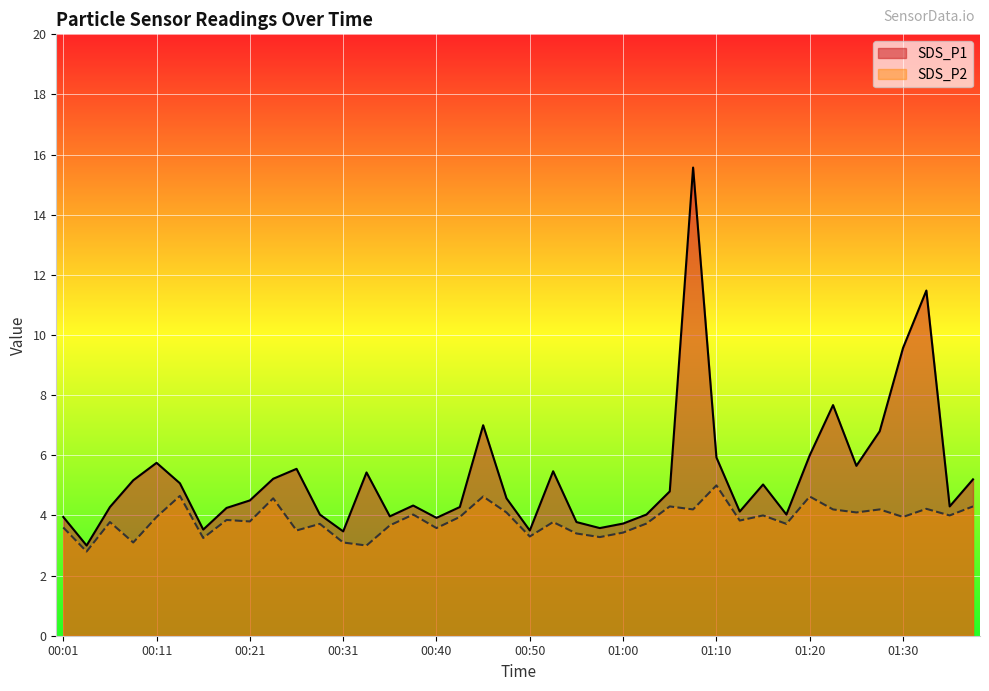

Where does the SDS_P1 series first go above 4?

00:06